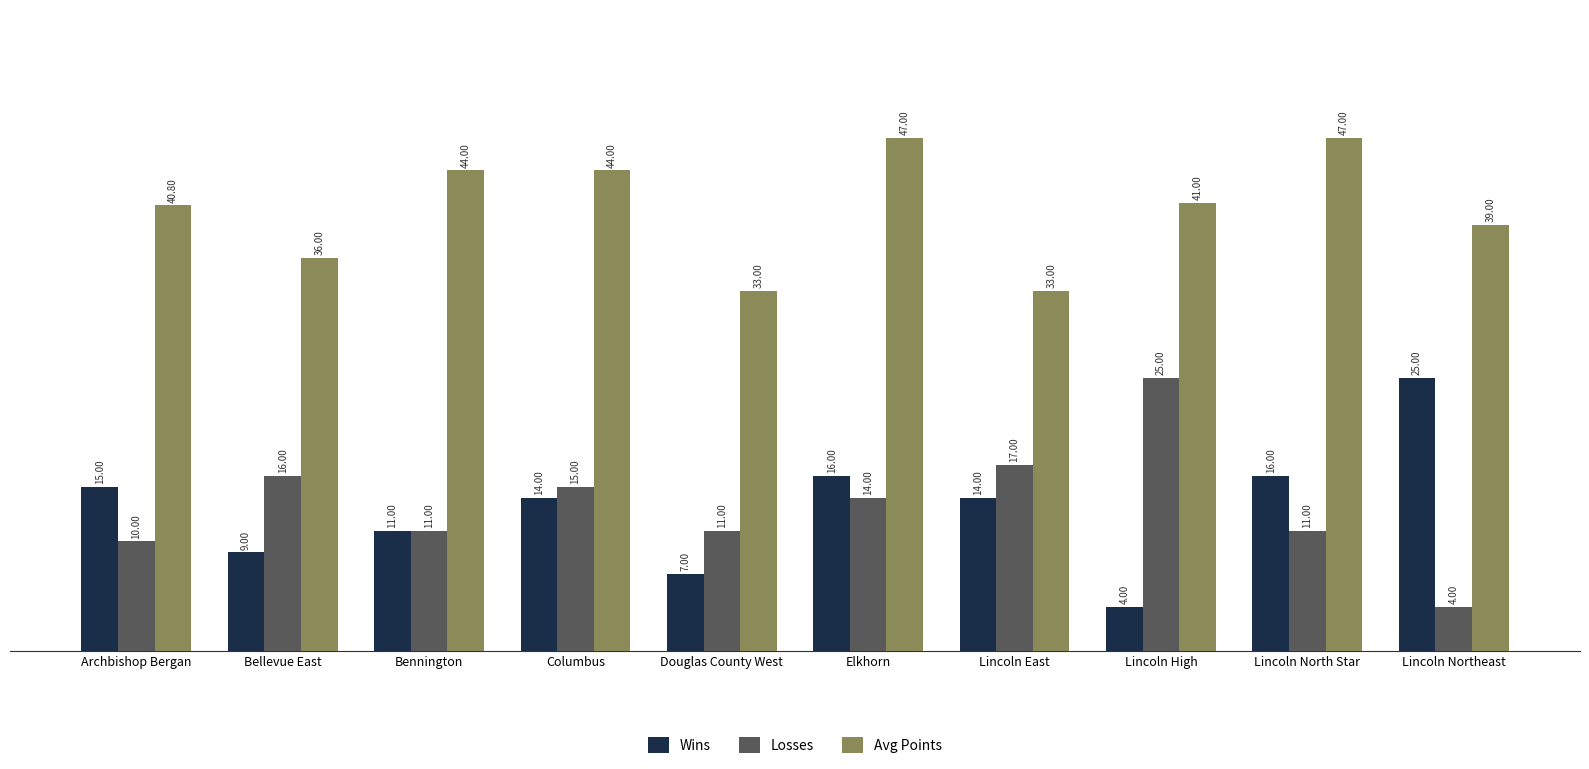

At Archbishop Bergan, list the series in order from smallest to largest.

Losses, Wins, Avg Points